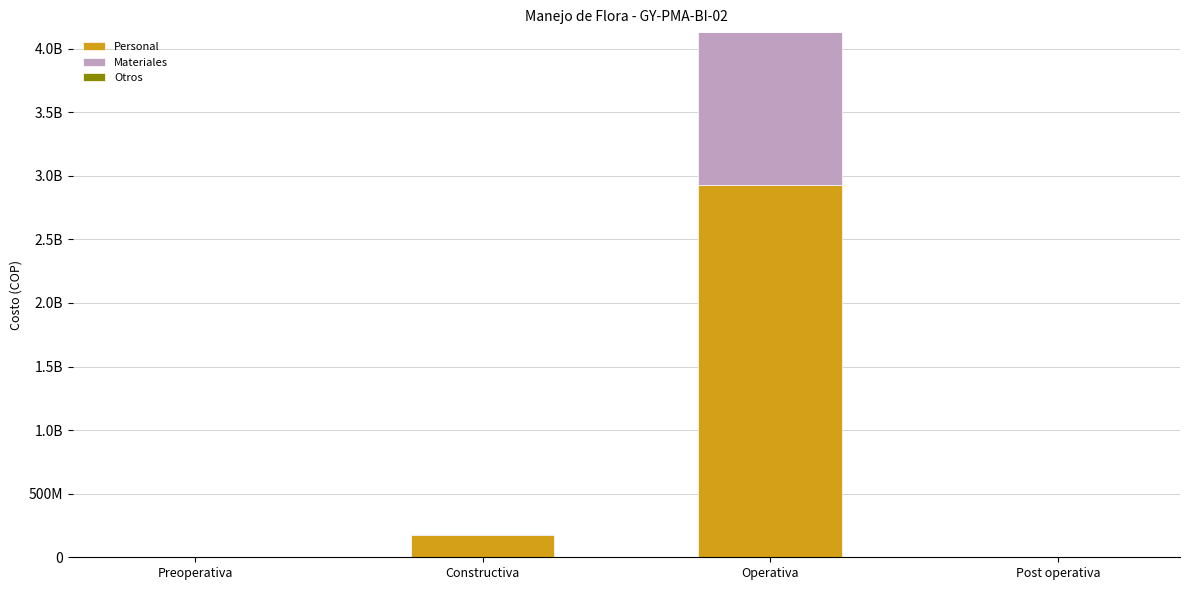

List the series in order of their overall mean, lowest first.

Otros, Materiales, Personal